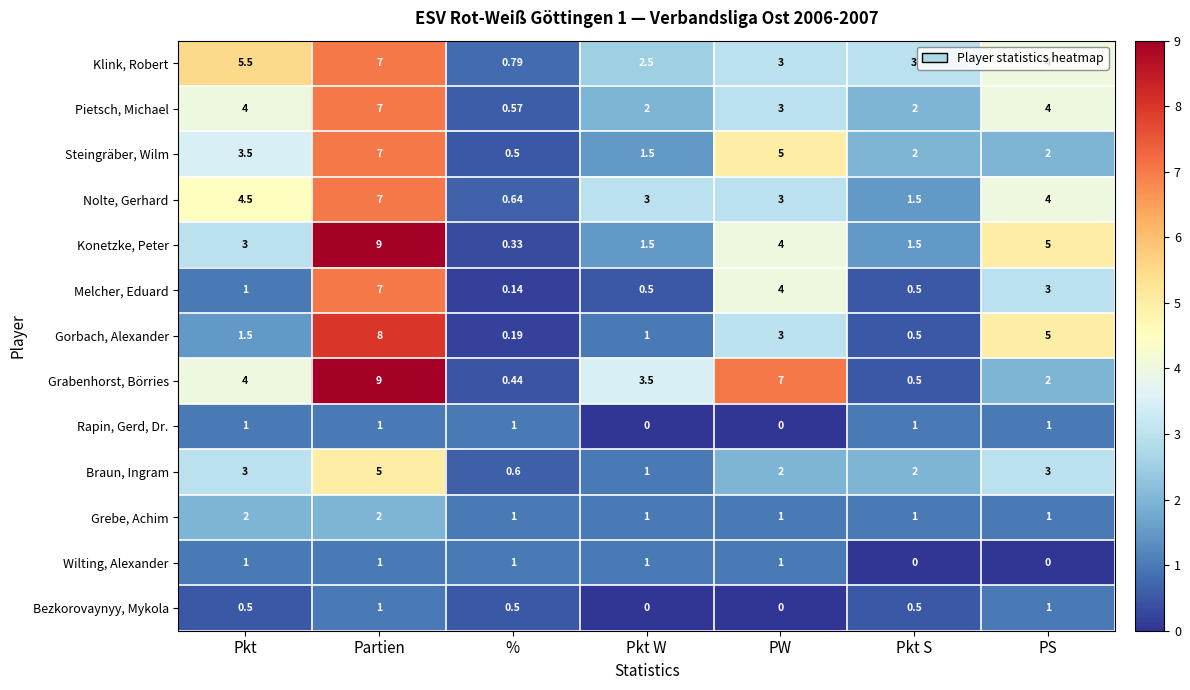

Where is Pietsch, Michael nearest to the value 3?

PW